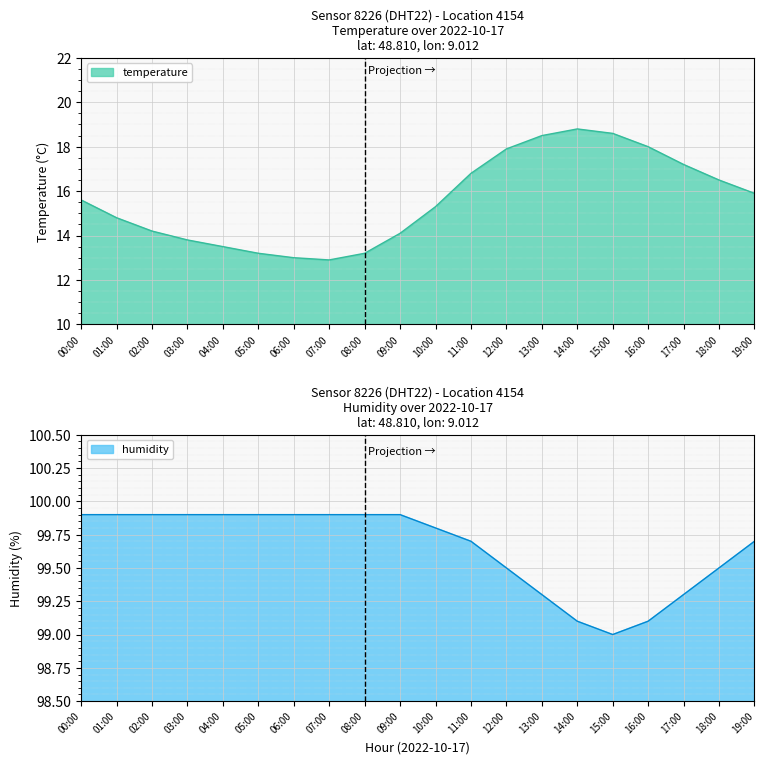

Reading left to right, transcribe all the data shown in this chart.

temperature: 00:00=15.6	01:00=14.8	02:00=14.2	03:00=13.8	04:00=13.5	05:00=13.2	06:00=13.0	07:00=12.9	08:00=13.2	09:00=14.1	10:00=15.3	11:00=16.8	12:00=17.9	13:00=18.5	14:00=18.8	15:00=18.6	16:00=18.0	17:00=17.2	18:00=16.5	19:00=15.9
humidity: 00:00=99.9	01:00=99.9	02:00=99.9	03:00=99.9	04:00=99.9	05:00=99.9	06:00=99.9	07:00=99.9	08:00=99.9	09:00=99.9	10:00=99.8	11:00=99.7	12:00=99.5	13:00=99.3	14:00=99.1	15:00=99.0	16:00=99.1	17:00=99.3	18:00=99.5	19:00=99.7